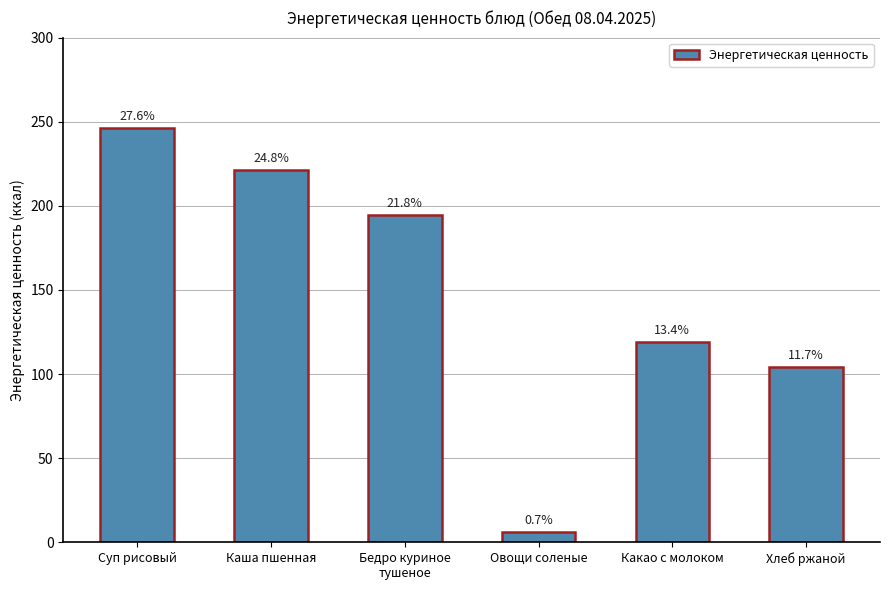

Reading left to right, extract all data points from this chart.

246.3	221.2	194.4	6.0	119.0	104.4